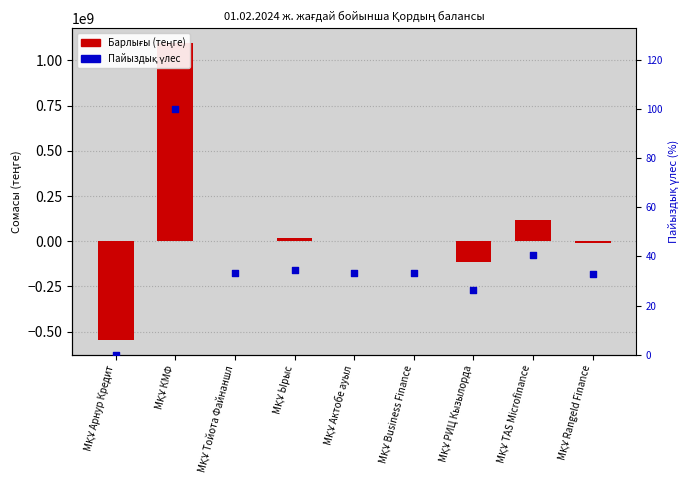

Which series has the largest total across all categories?

Барлығы